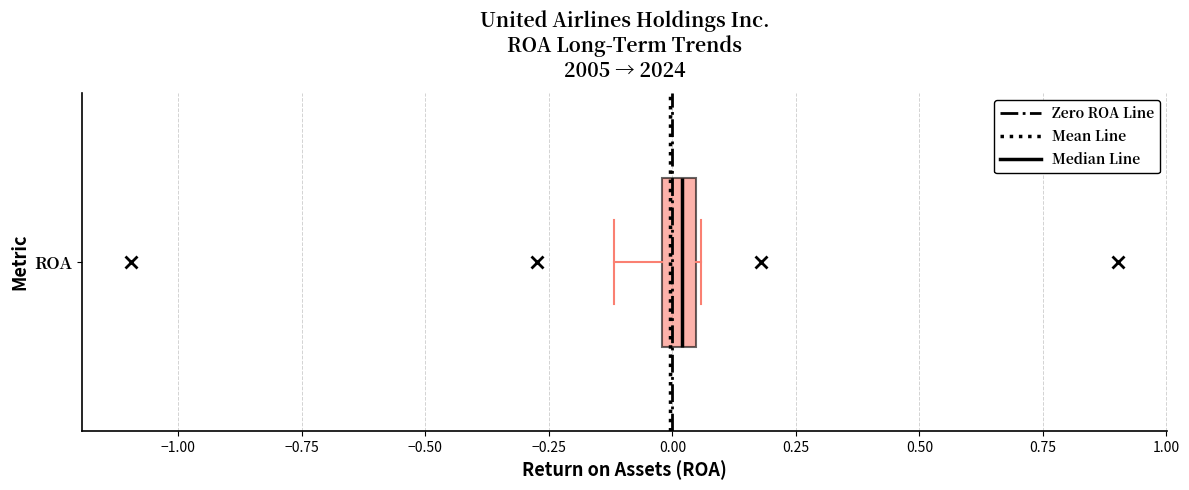

Where is the right edge of the box for ROA on the x-axis? The values are not printed on the chart, so give them approximately, as read against the axis.

0.05